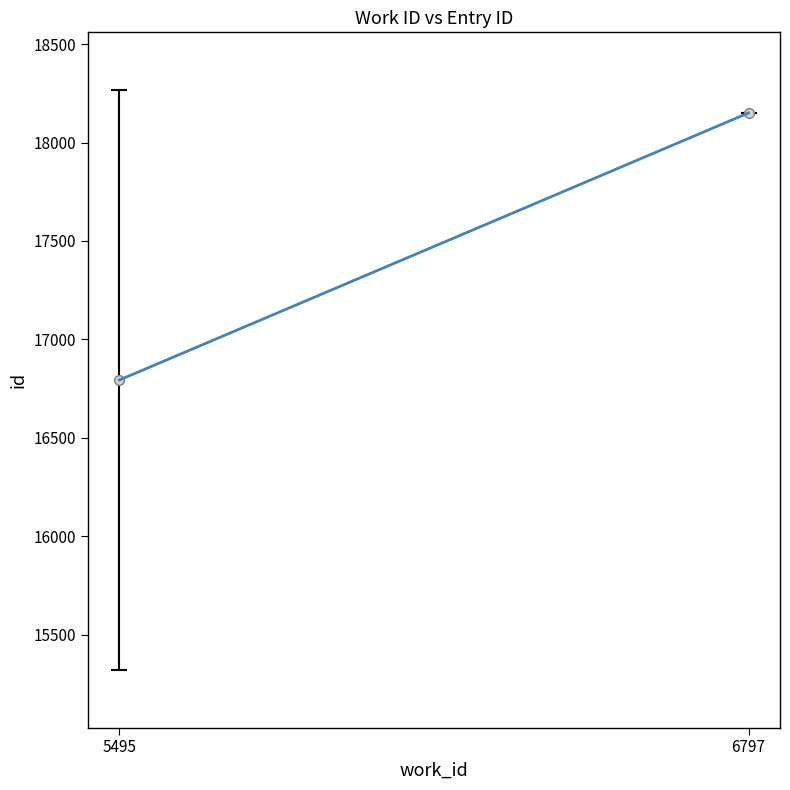

Reading right to left, extract all data points from this chart.

18150.5	16793.7